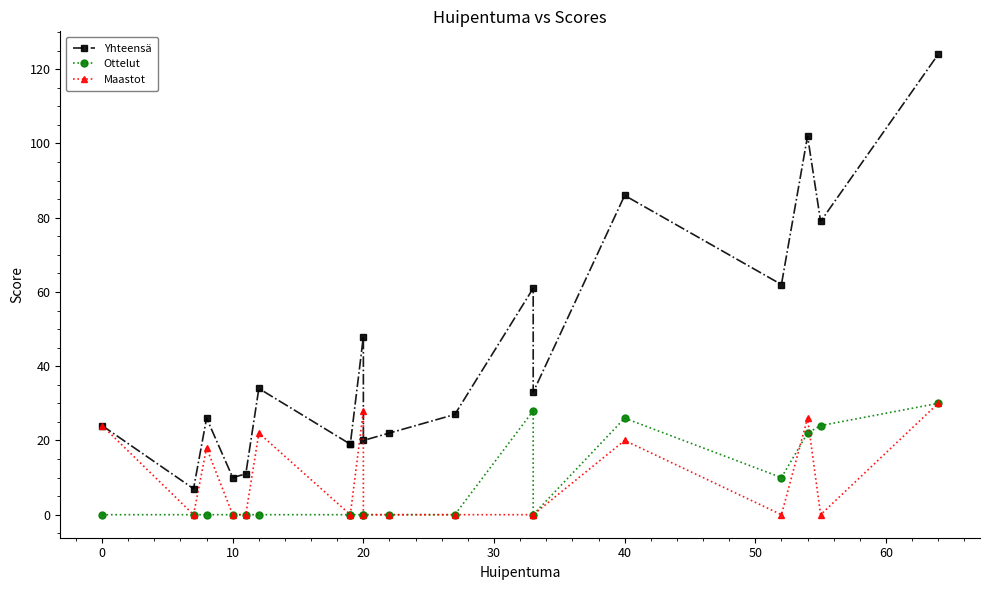

At how many categories does at least one series exceed 33?

8